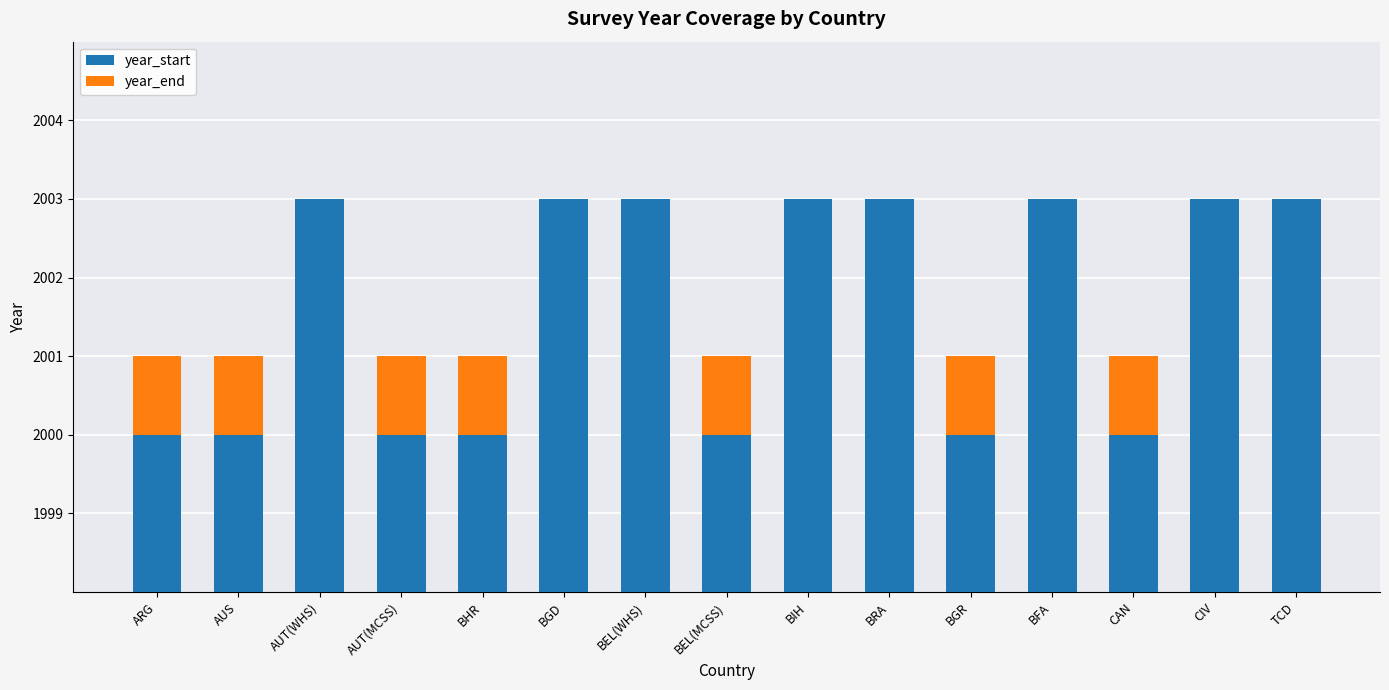

What is the total value across all series at BEL(WHS)?

2003